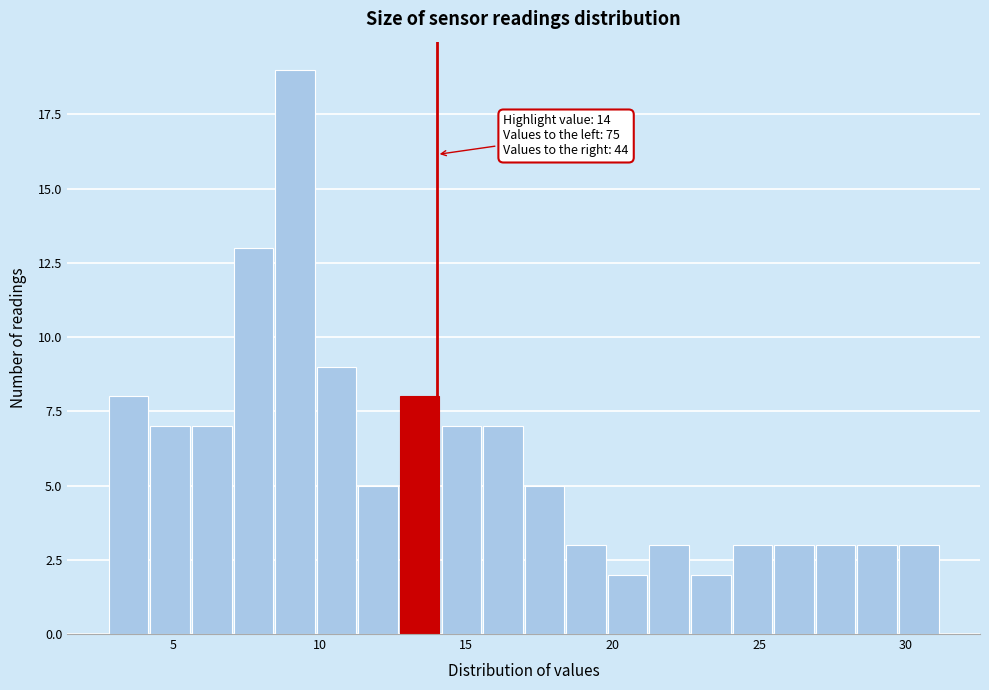

Around what value on the x-axis is the tallest bar? Give the approximate position of its centre, as read against the axis.

9.0